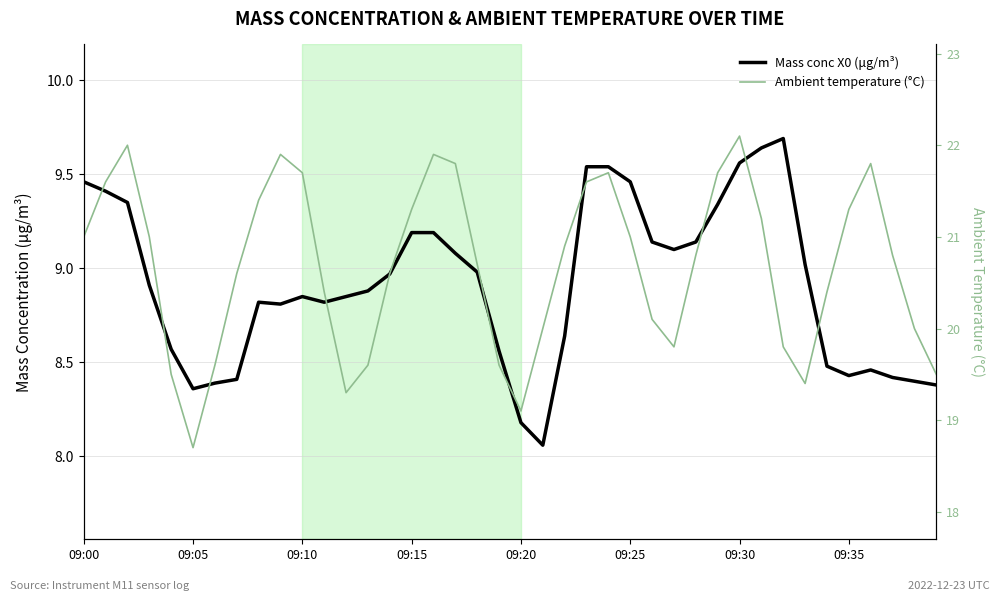

Where is Mass conc X0 (μg/m³) nearest to the value 8?

21